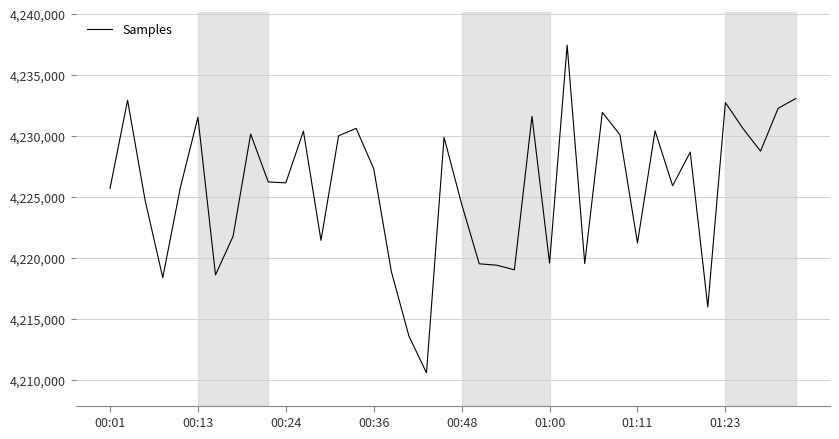

What is the maximum value shown in the chart?

4237461